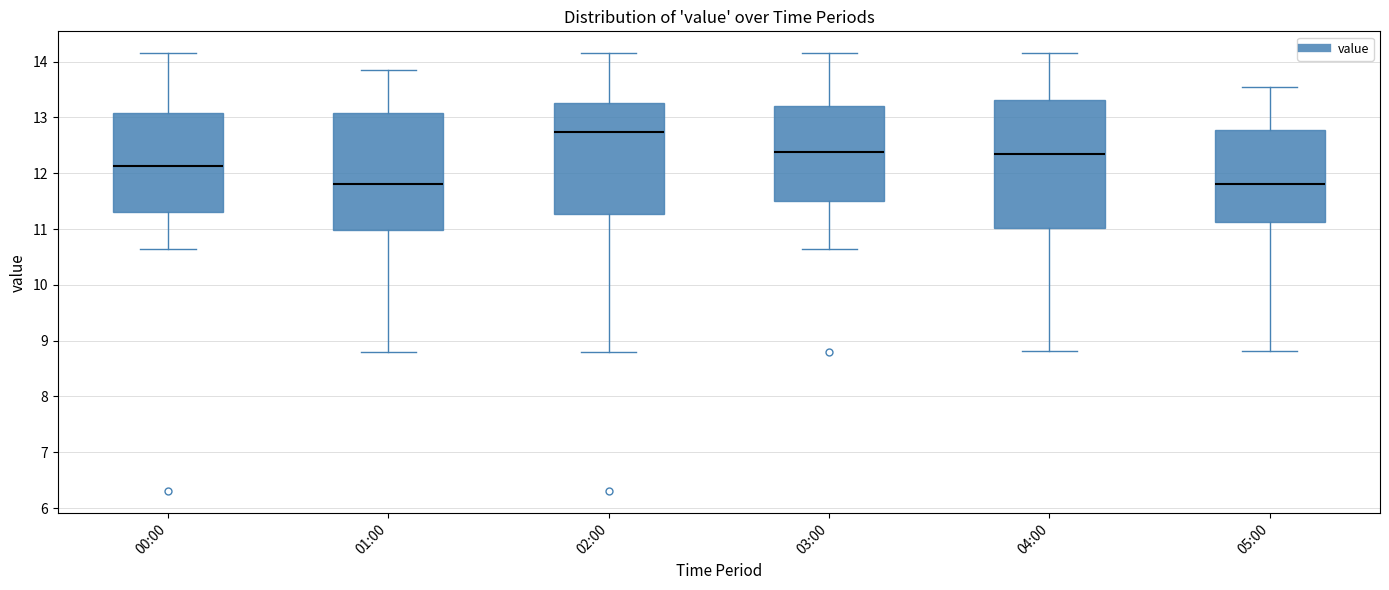

Which box is the tallest, from its lower edge to its upper edge?

04:00